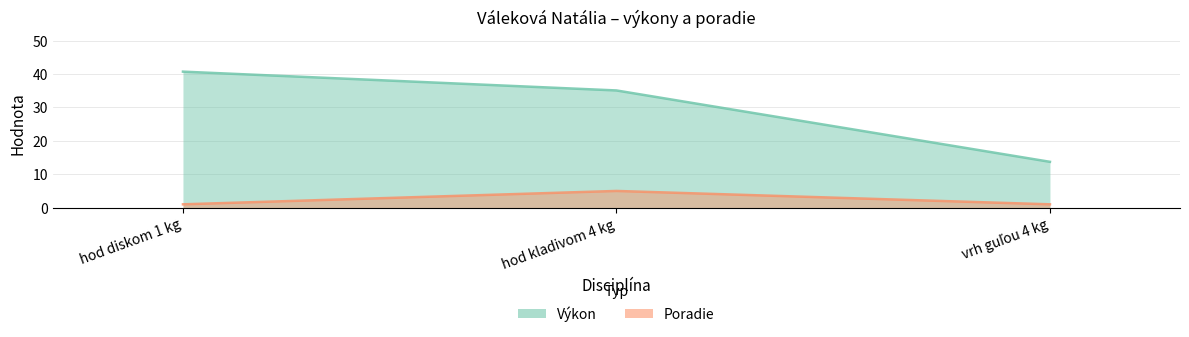

What is the value of the Poradie point at the 3rd from the left?

1.0